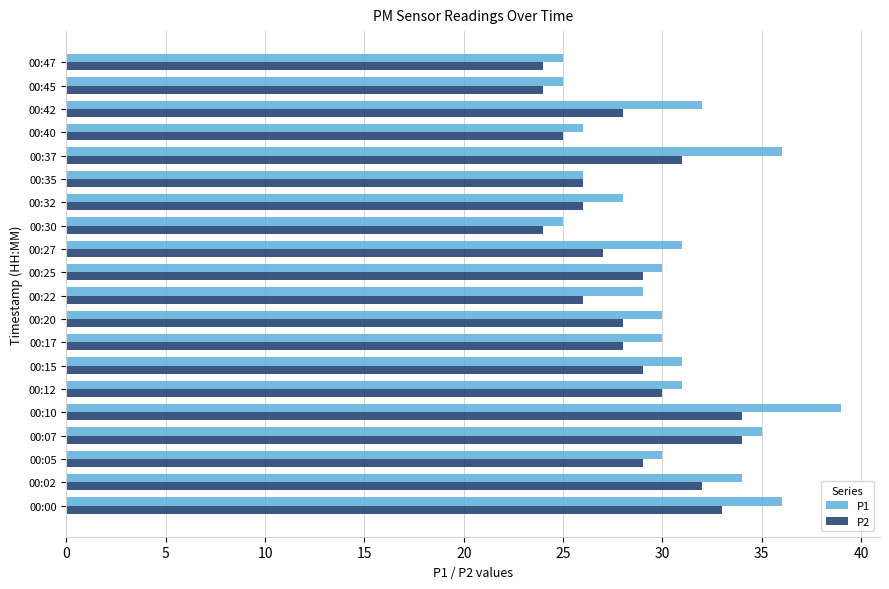

Rank the series by their maximum value, from lowest to highest.

P2, P1